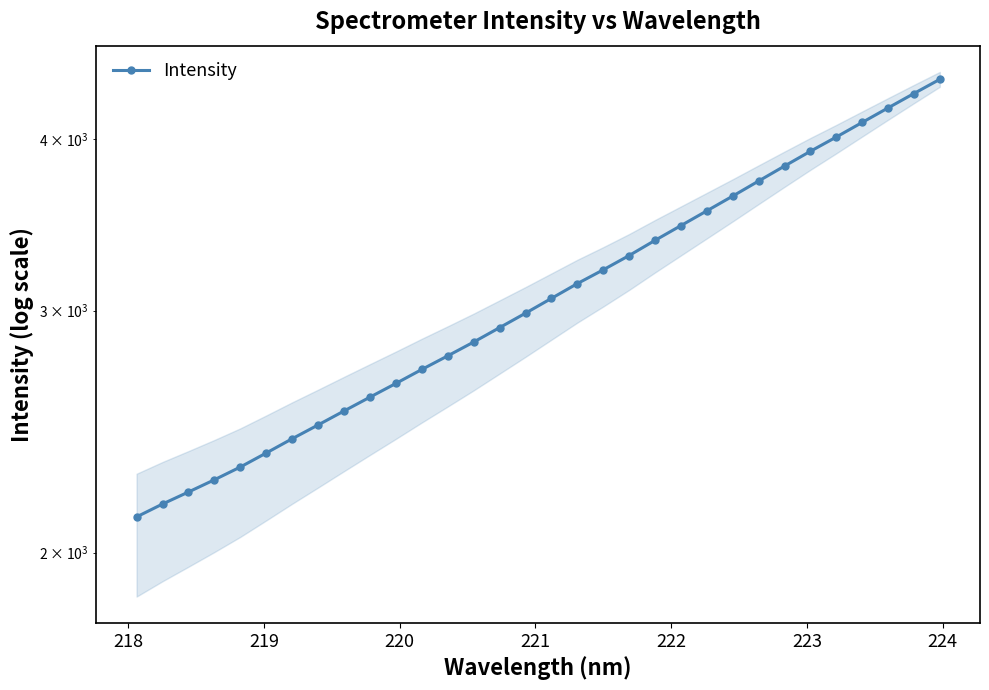

How many values exceed 3062?

16